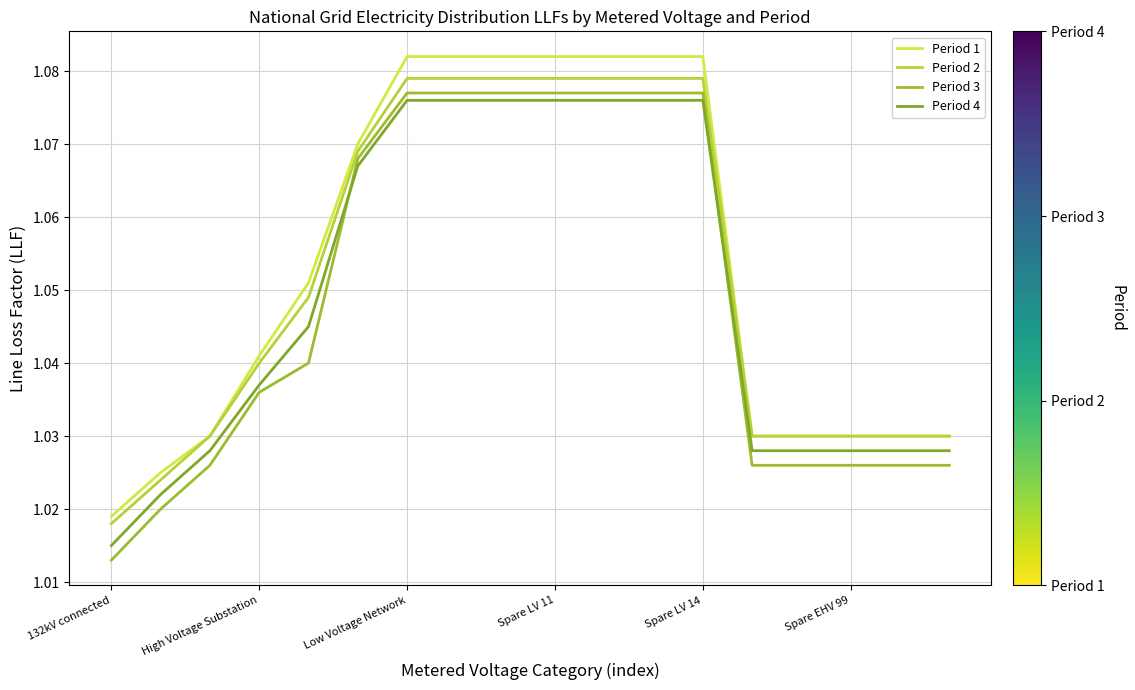

Does the chart have visible grid lines?

Yes